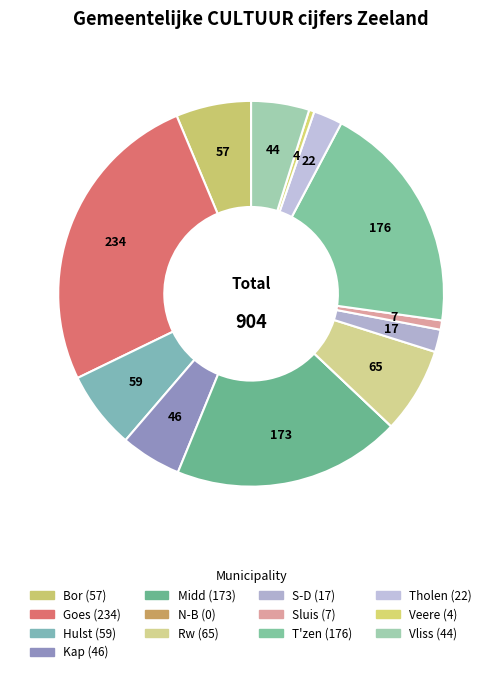

What is the total percentage of Midd and T'zen?

38.6%